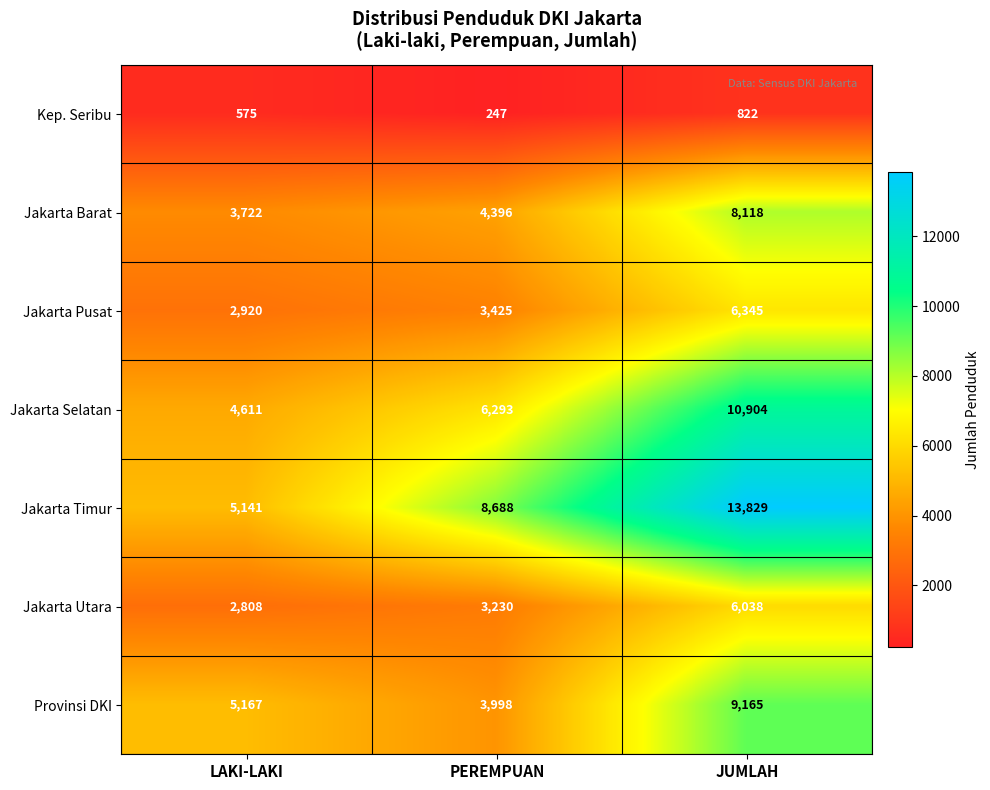

Rank the categories by Jakarta Selatan value from lowest to highest.

LAKI-LAKI, PEREMPUAN, JUMLAH